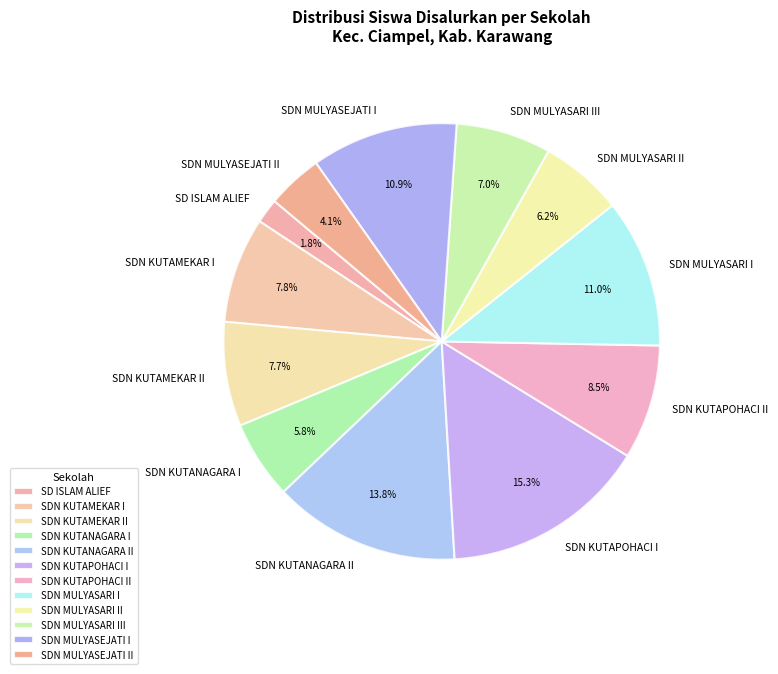

Does SDN KUTANAGARA I account for over 50% of the chart?

No